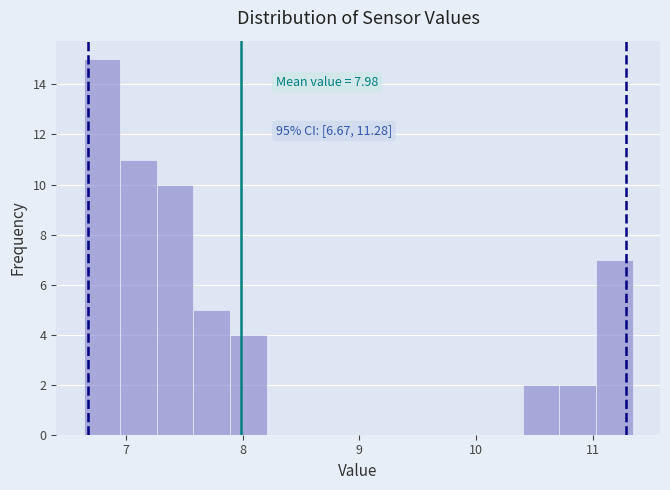

Around what value on the x-axis is the tallest bar? Give the approximate position of its centre, as read against the axis.

6.8